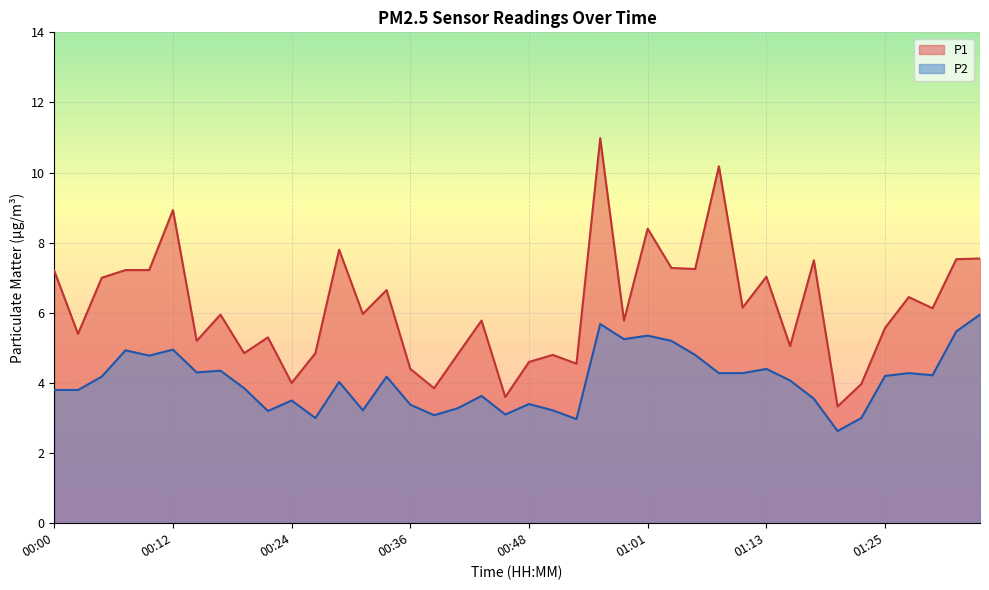

What is the maximum value shown in the chart?

11.0